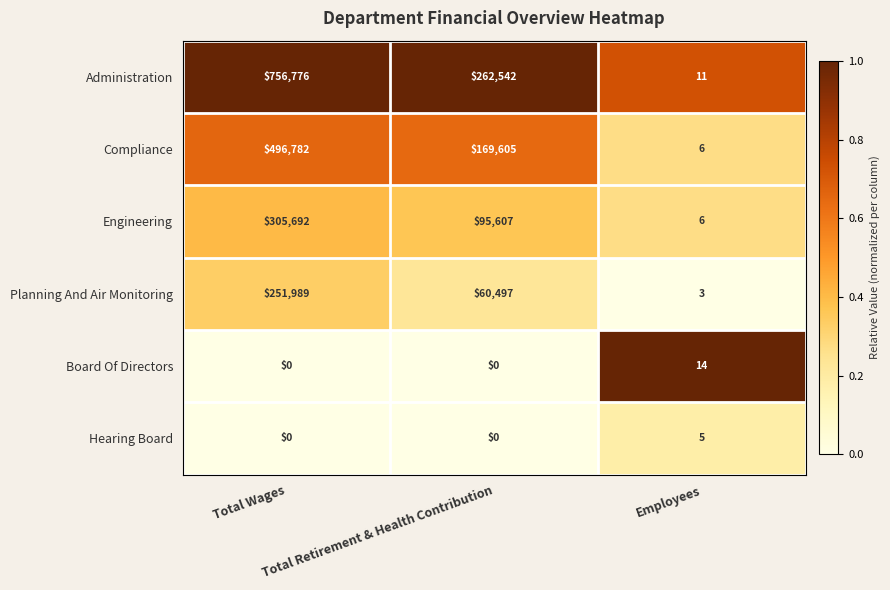

What is the difference between the maximum and minimum values in the Planning And Air Monitoring series?

251986